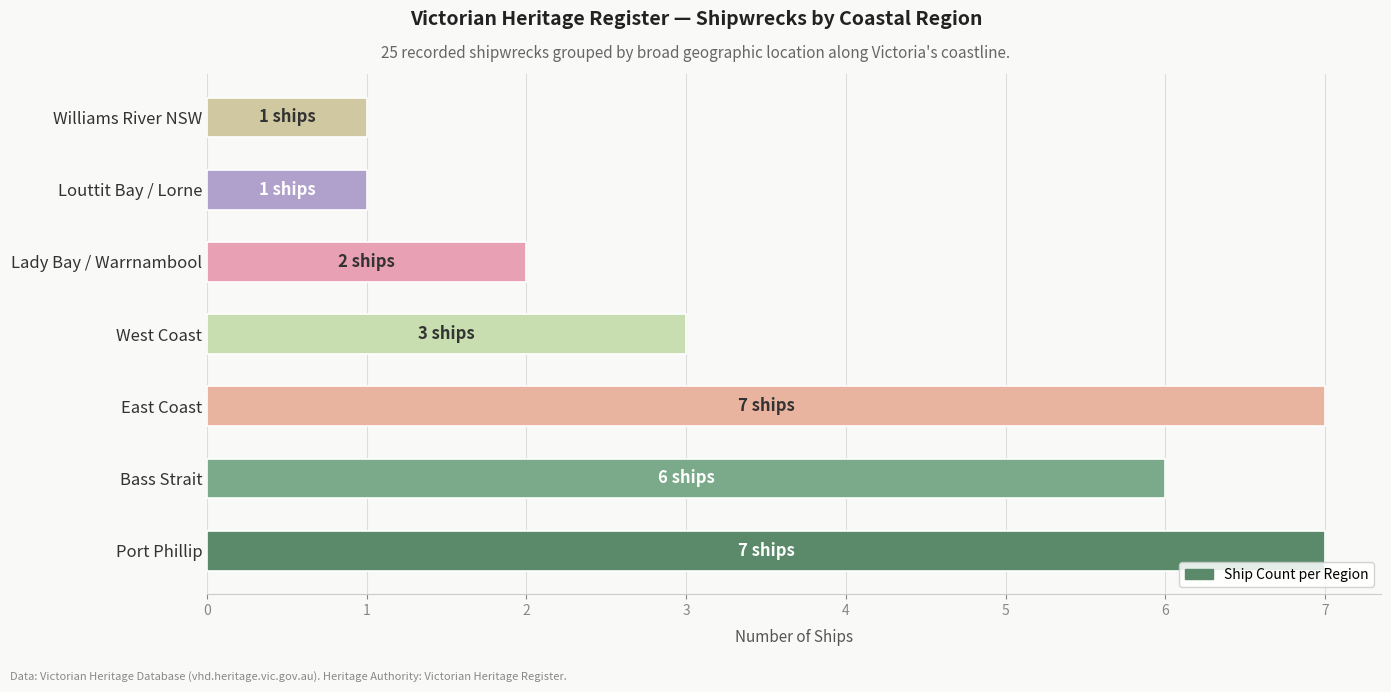

Is it true that the value at Louttit Bay / Lorne is 0?

False